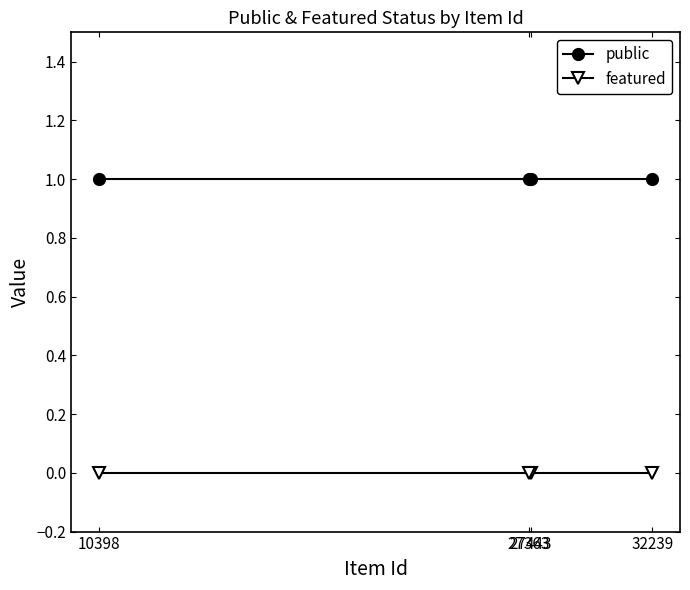

Reading right to left, list all the values displayed in this chart.

public: 32239=1	27443=1	27363=1	10398=1
featured: 32239=0	27443=0	27363=0	10398=0